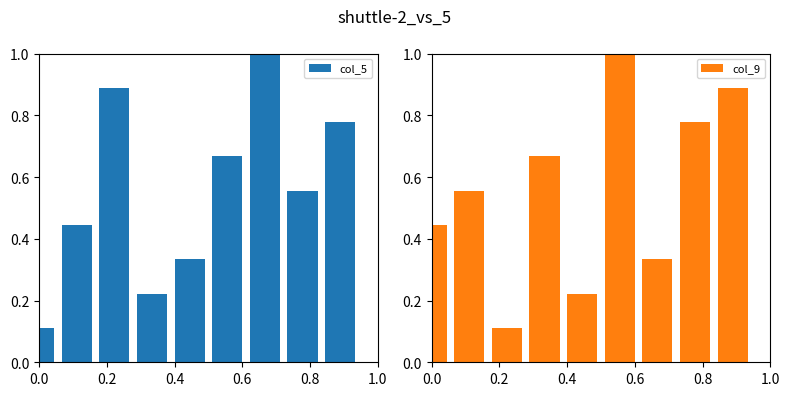

What is the maximum value for col_5?

1.0